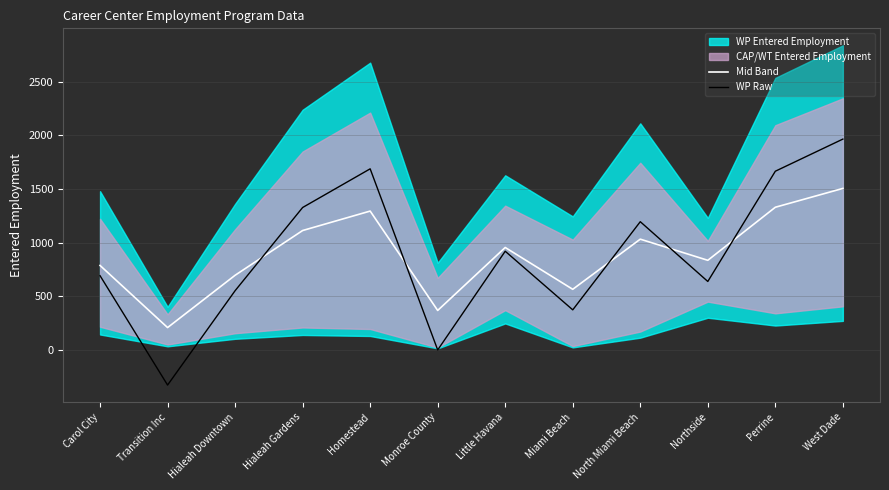

The WP Raw series shows 1687.9 at Homestead. True or false?

True